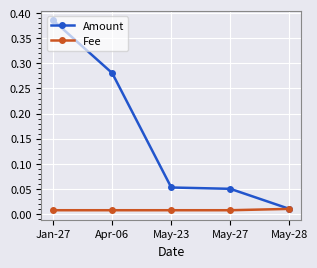

What is the sum of all Amount values?

0.8